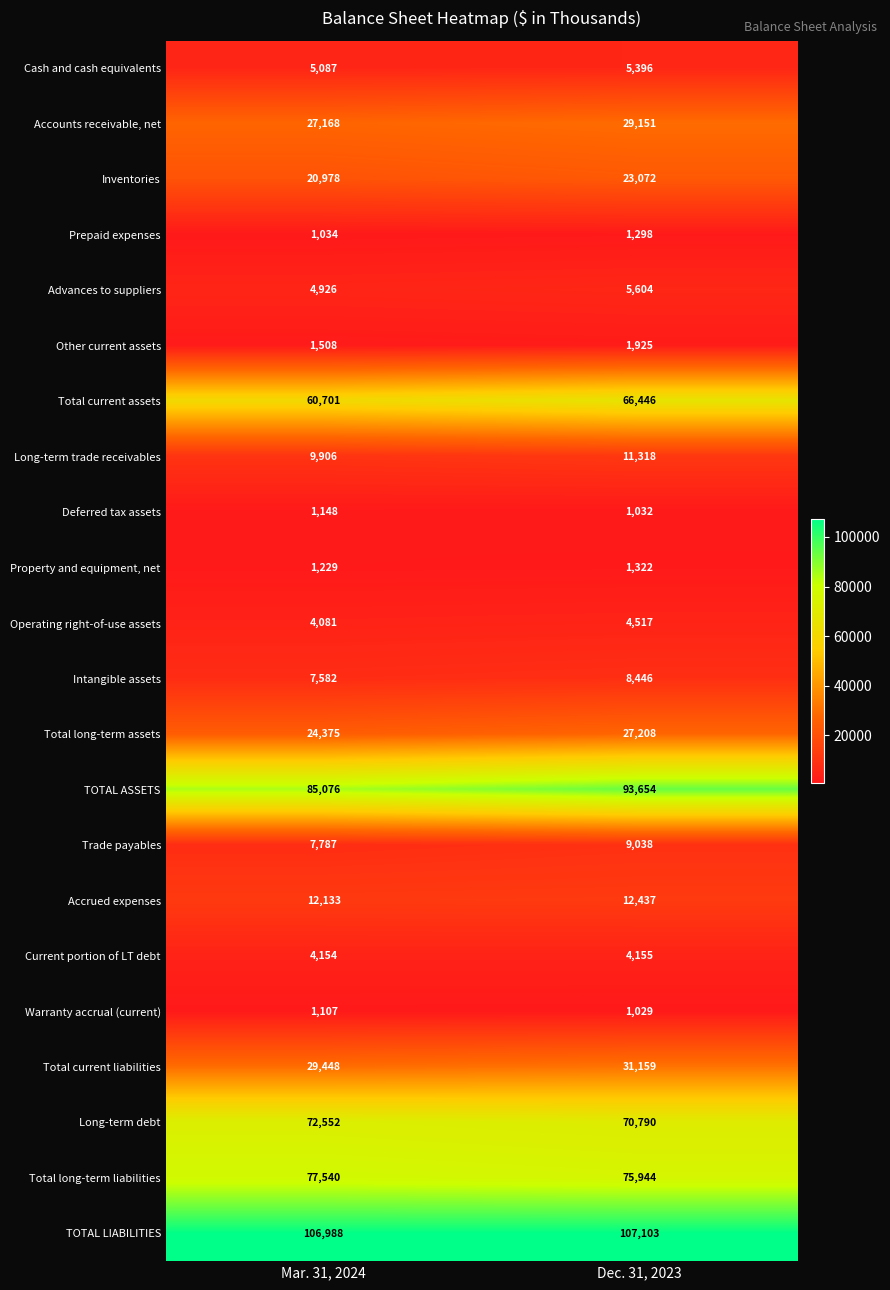

At Mar. 31, 2024, list the series in order from largest to smallest.

TOTAL LIABILITIES, TOTAL ASSETS, Total long-term liabilities, Long-term debt, Total current assets, Total current liabilities, Accounts receivable, net, Total long-term assets, Inventories, Accrued expenses, Long-term trade receivables, Trade payables, Intangible assets, Cash and cash equivalents, Advances to suppliers, Current portion of LT debt, Operating right-of-use assets, Other current assets, Property and equipment, net, Deferred tax assets, Warranty accrual (current), Prepaid expenses